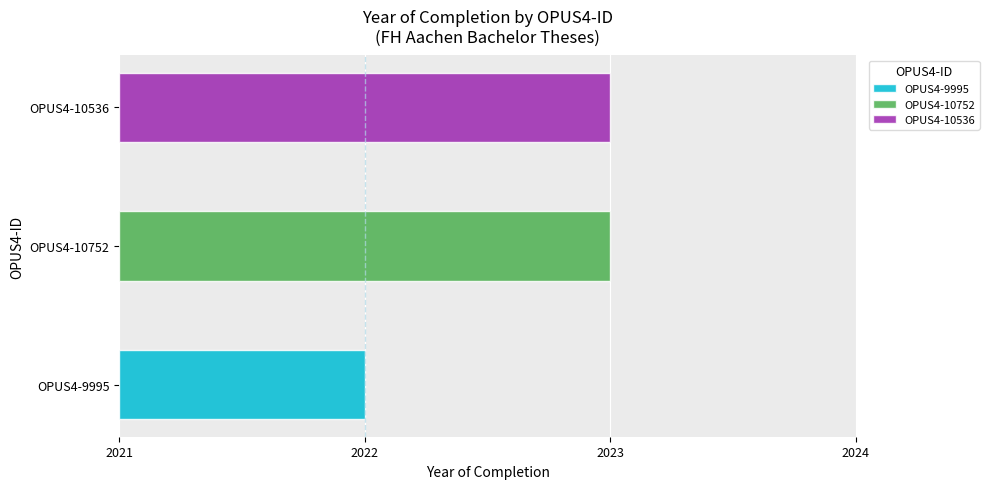

What is the ratio of the value at OPUS4-10536 to the value at OPUS4-10752?

1.0